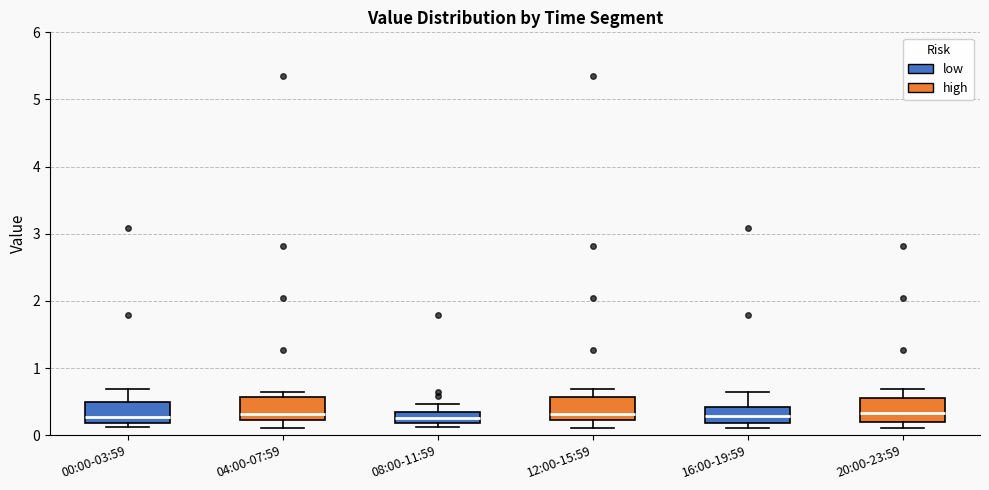

Reading left to right, transcribe this box plot: for each box, give where its median line is, the range the box spans, and where its two whiskers end, as read against the y-axis. The values are not printed on the chart, so give them approximately, as read against the axis.

00:00-03:59: median 0.3, box 0.2 to 0.5, whiskers 0.1 to 0.7
04:00-07:59: median 0.3, box 0.2 to 0.6, whiskers 0.1 to 0.7
08:00-11:59: median 0.3 (inside the box), box 0.2 to 0.3, whiskers 0.1 to 0.5
12:00-15:59: median 0.3, box 0.2 to 0.6, whiskers 0.1 to 0.7
16:00-19:59: median 0.3, box 0.2 to 0.4, whiskers 0.1 to 0.7
20:00-23:59: median 0.3, box 0.2 to 0.5, whiskers 0.1 to 0.7